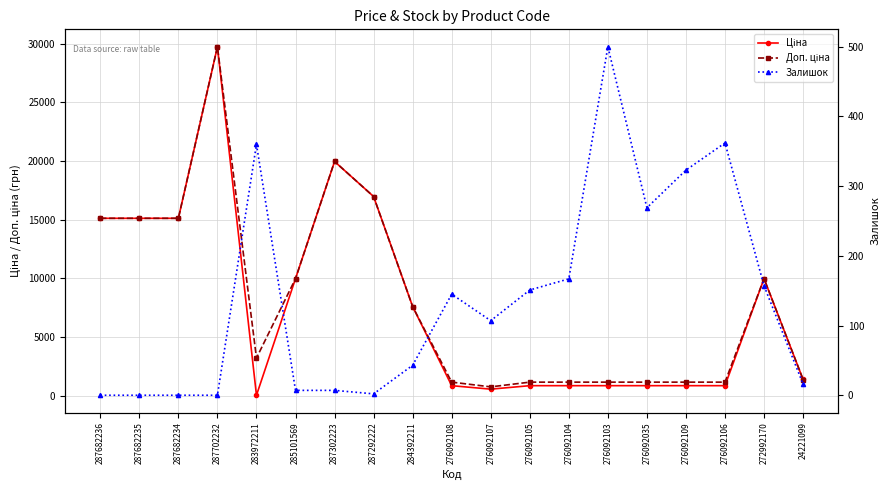

What is the total value across all series at 276092105?

2149.2